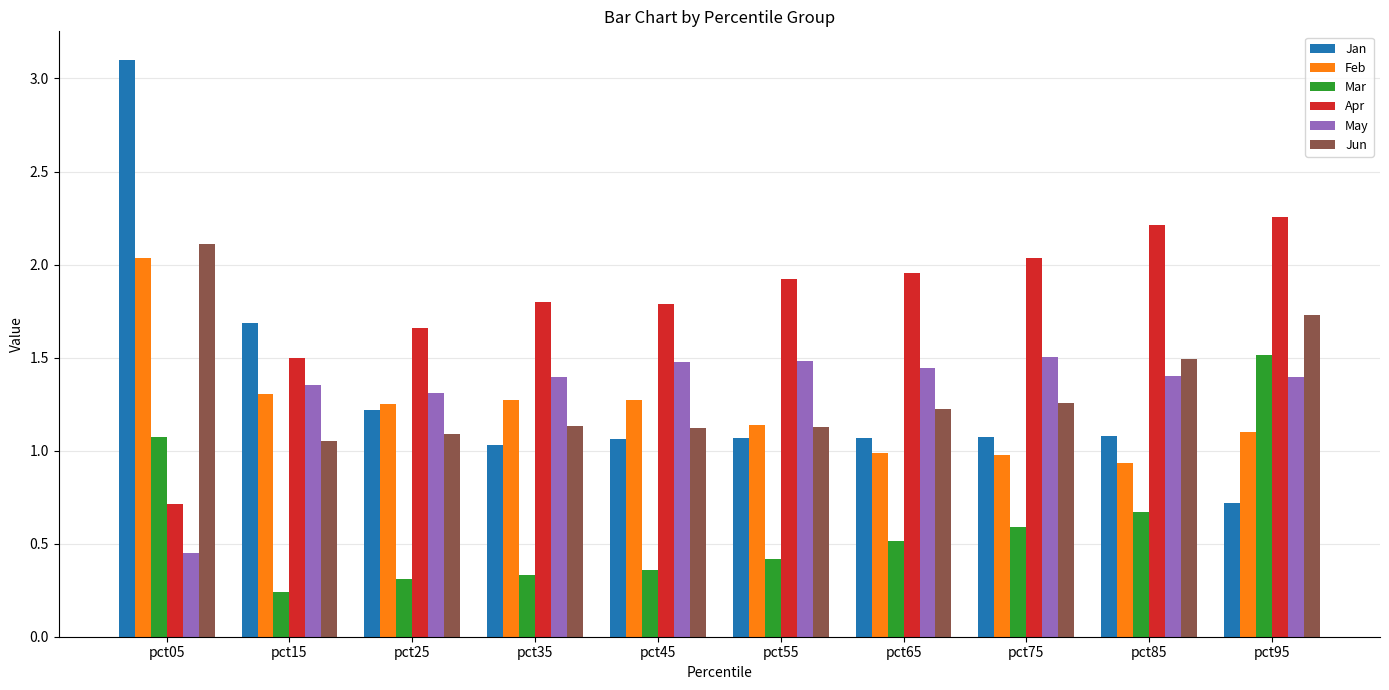

What is the sum of all Apr values?

17.8